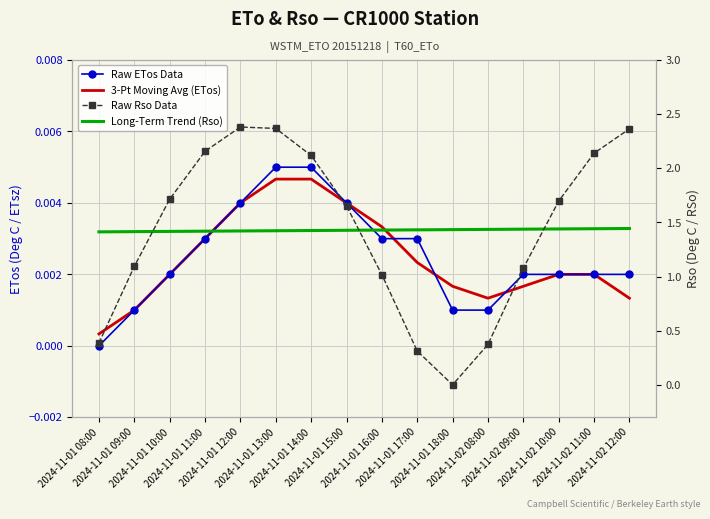

How many intersections are there between Raw Rso Data and 3-Pt Moving Avg (ETos)?

2